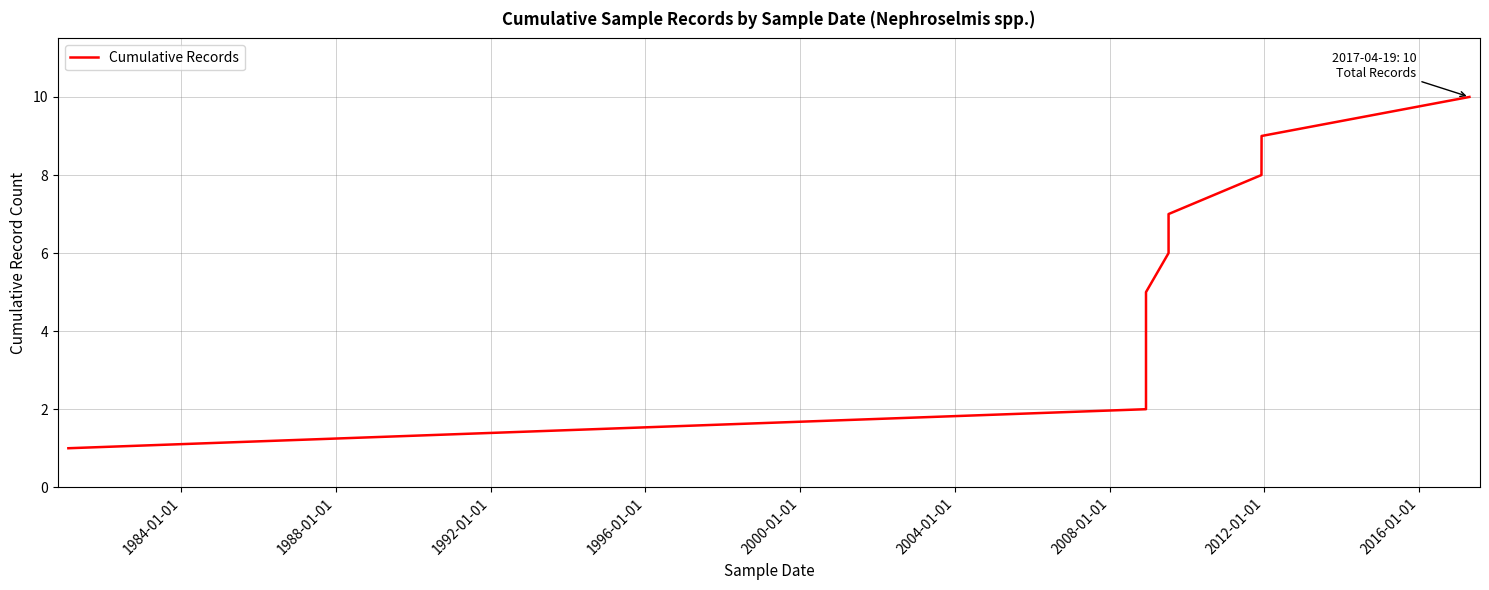

What is the smallest value displayed?

1